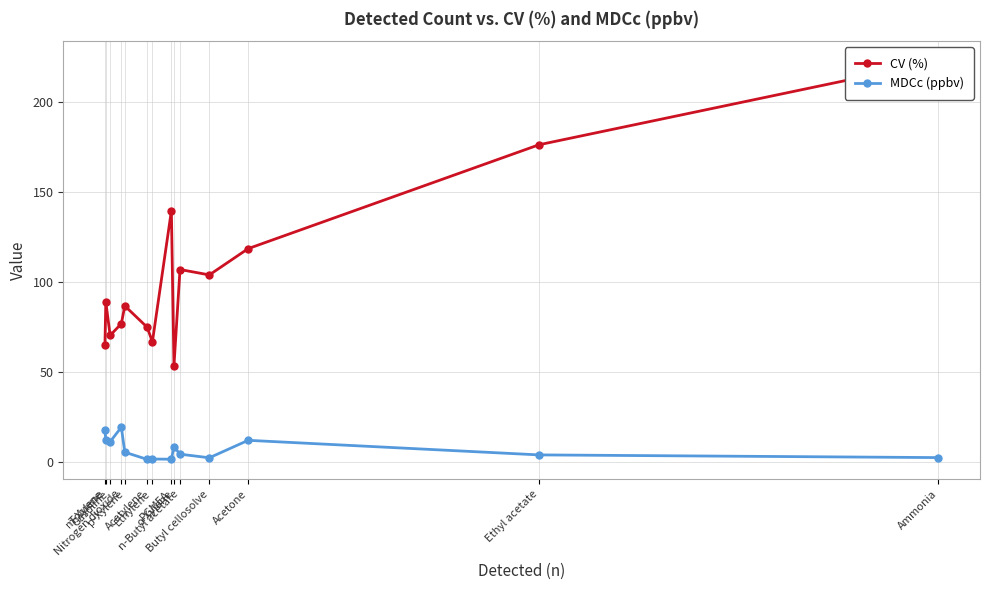

How many distinct data groups are displayed?

2